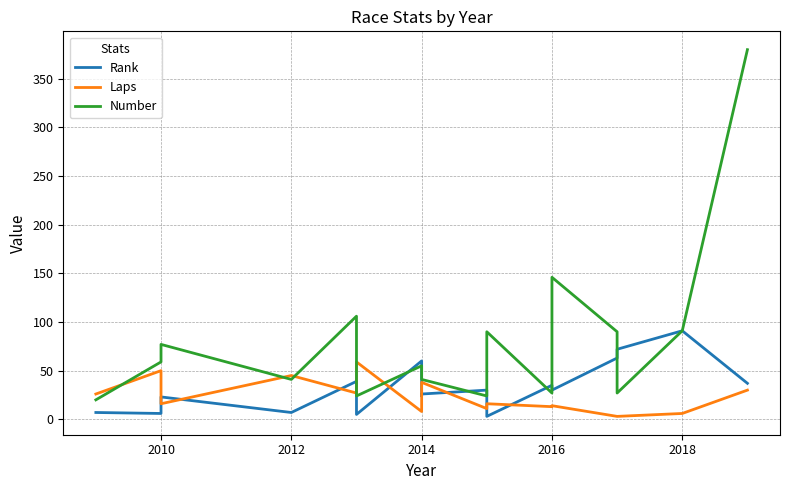

What is the value of the Rank point at the 4th from the left?

7